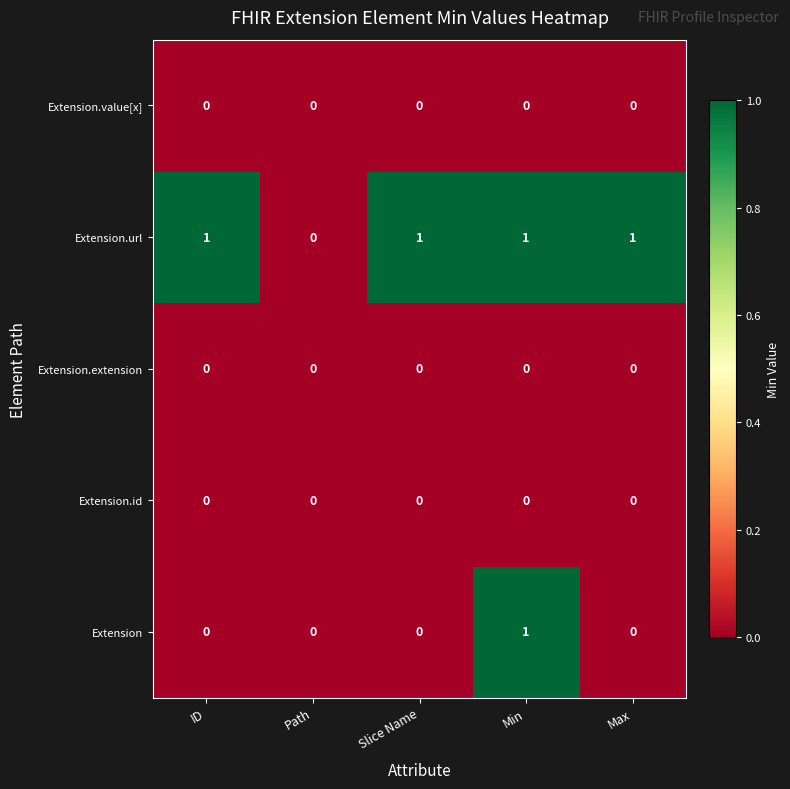

Which series has the largest total across all categories?

Extension.url